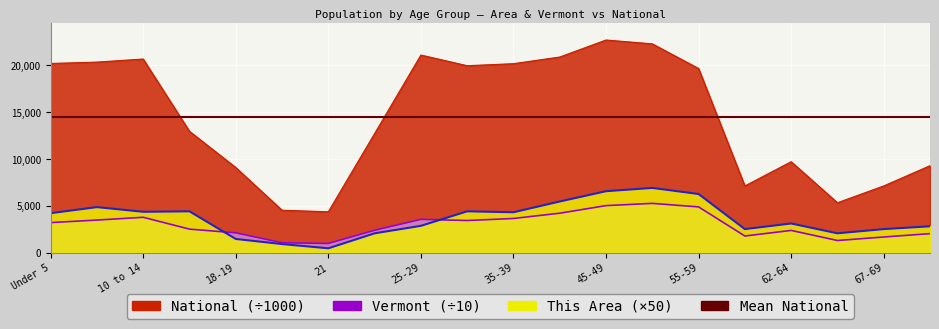

What is the difference between the Vermont values at 5 to 9 and 15 to 17?

966.4